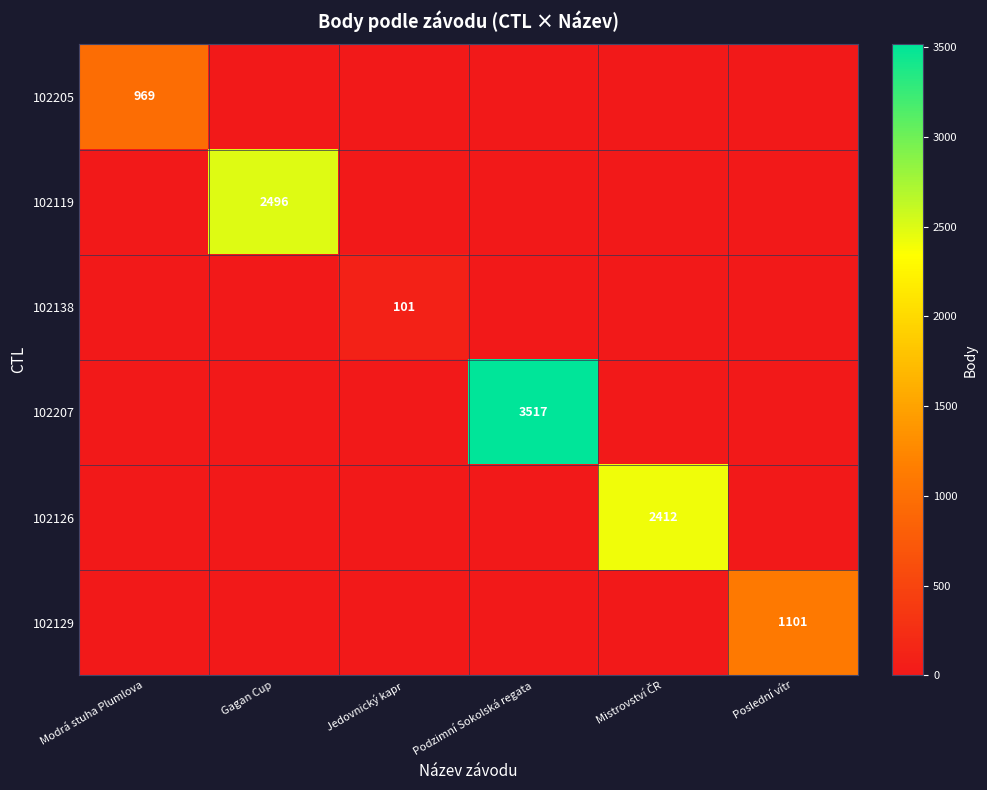

The 102205 series shows 969 at Modrá stuha Plumlova. True or false?

True